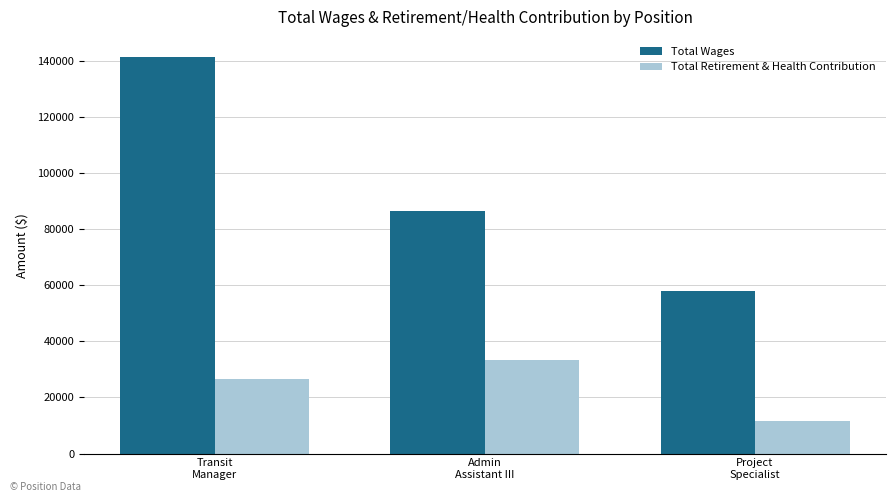

How many Total Wages values are between 57973 and 141473?

3